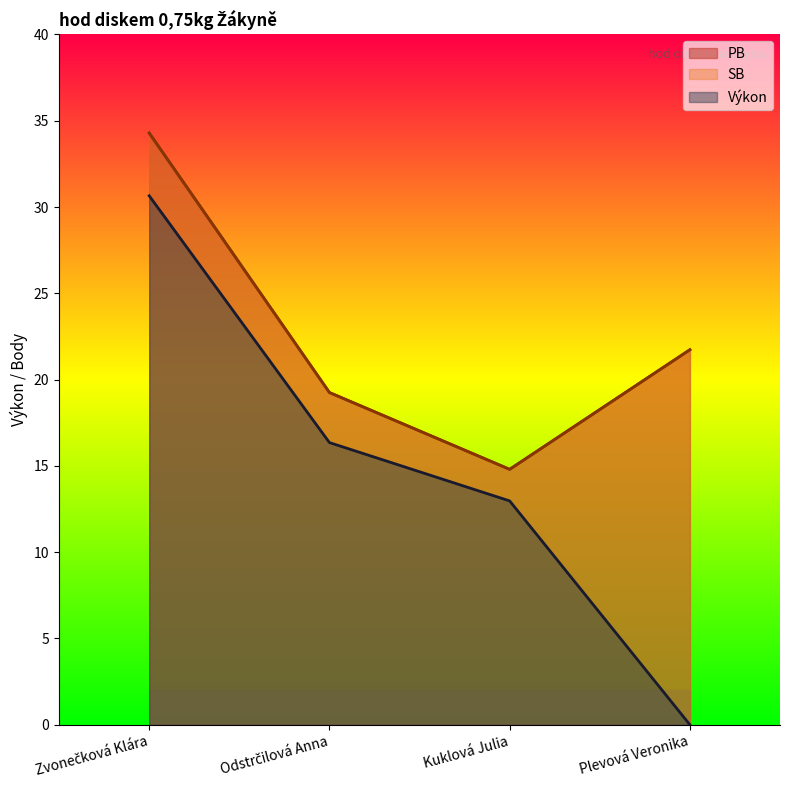

Where is the first local minimum for SB?

Kuklová Julia